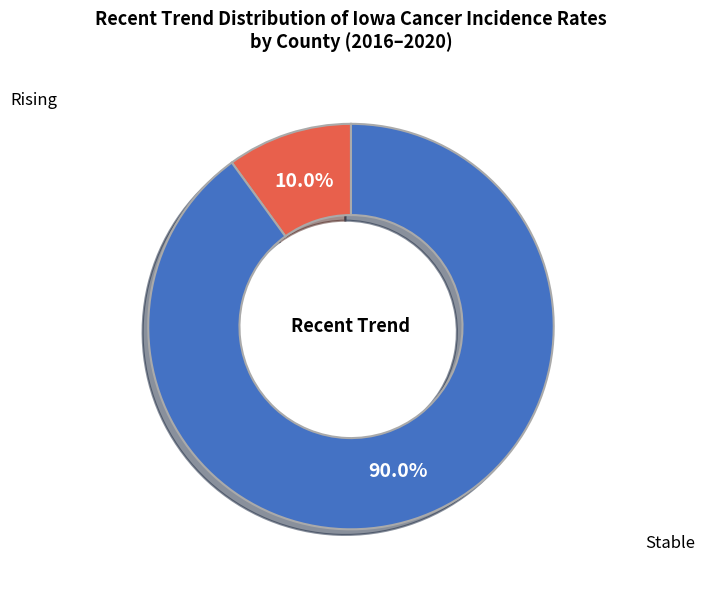

To the nearest percent, what is the average slice percentage?

50%